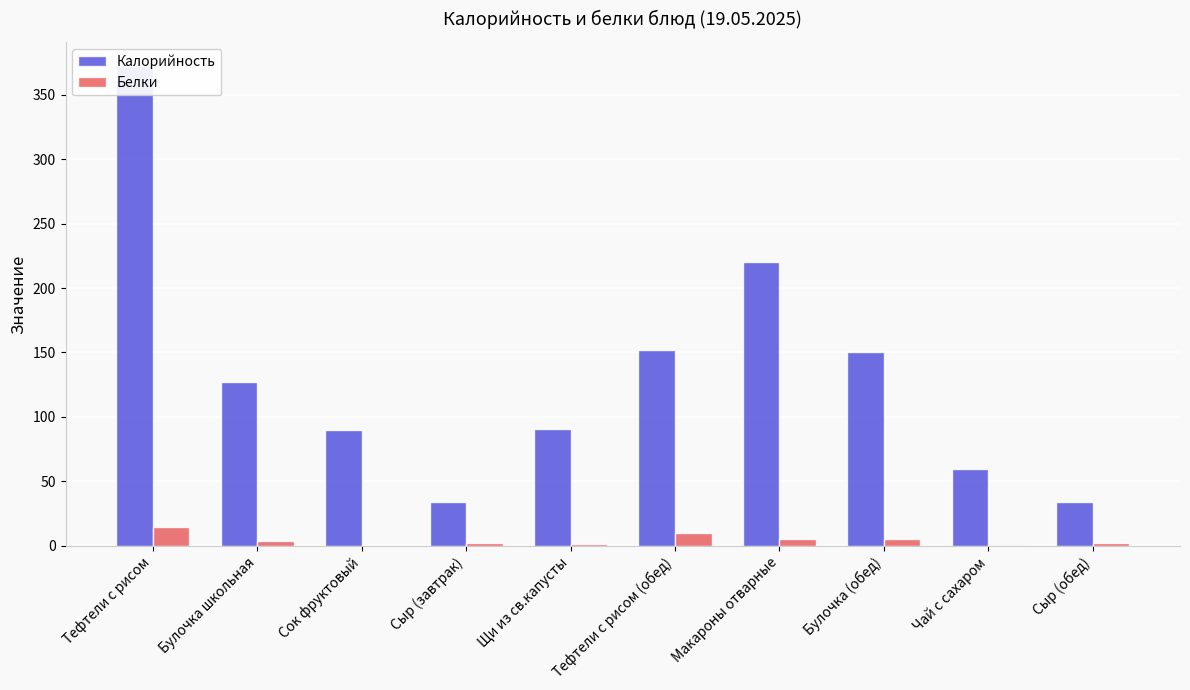

Where is Калорийность nearest to the value 203?

Макароны отварные